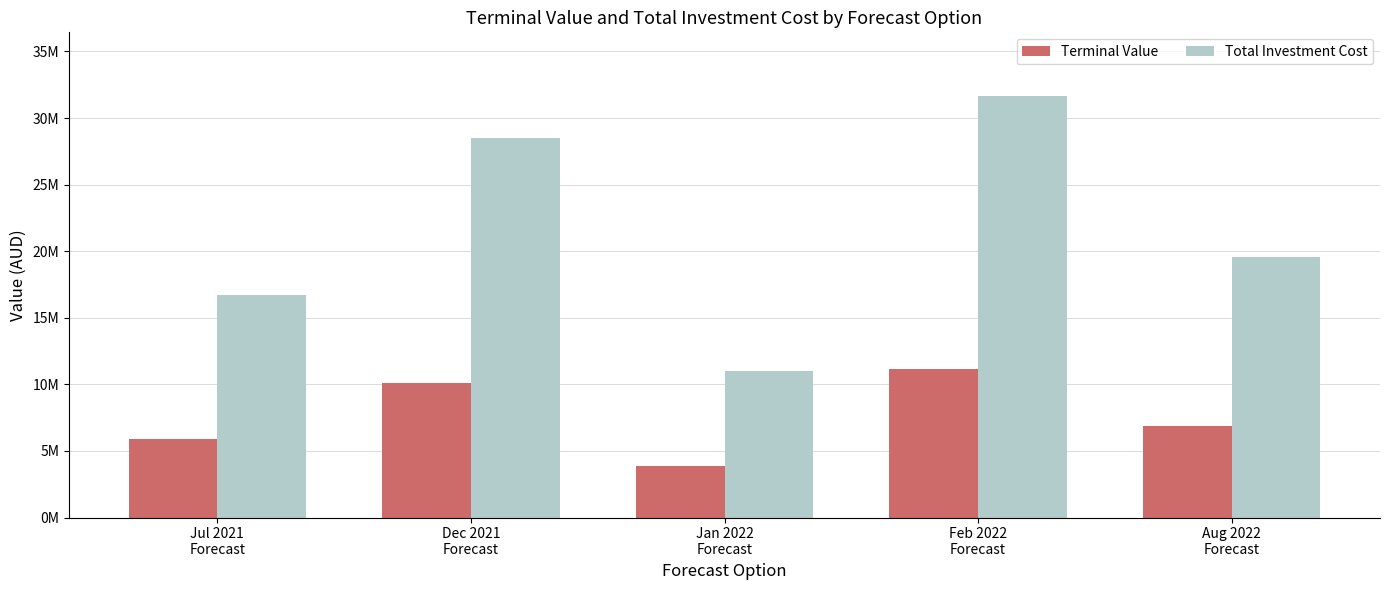

What is the lowest value of the Total Investment Cost series?

10967439.7